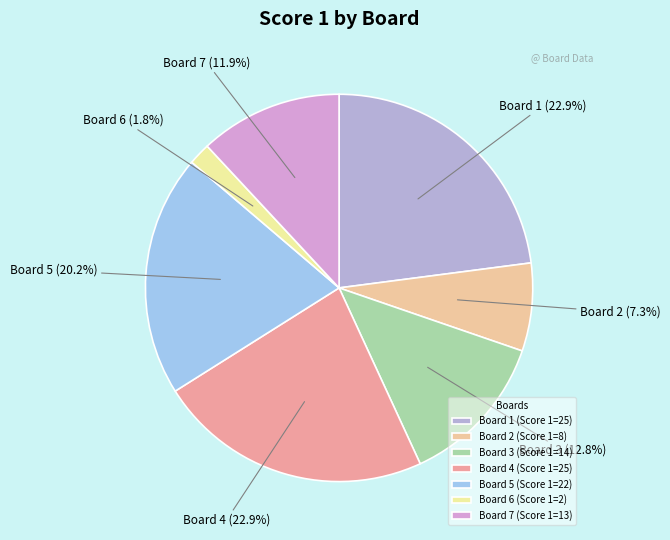

How many slices are in this pie chart?

7